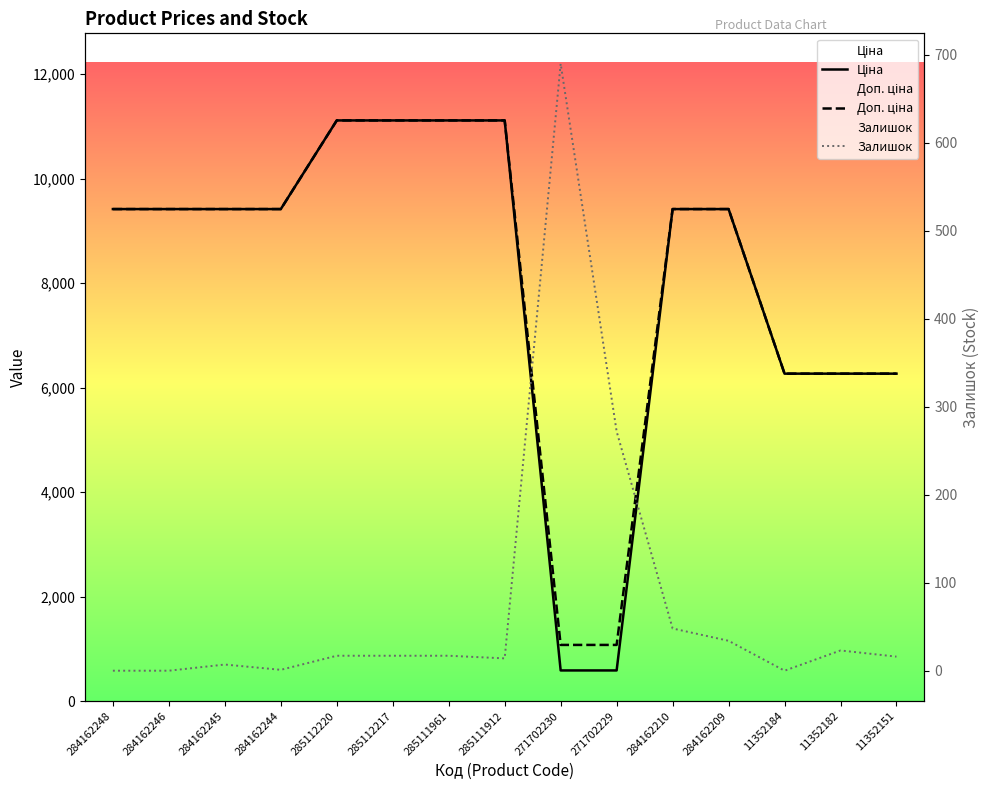

What is the difference between the maximum and minimum values in the Доп. ціна series?

10039.1